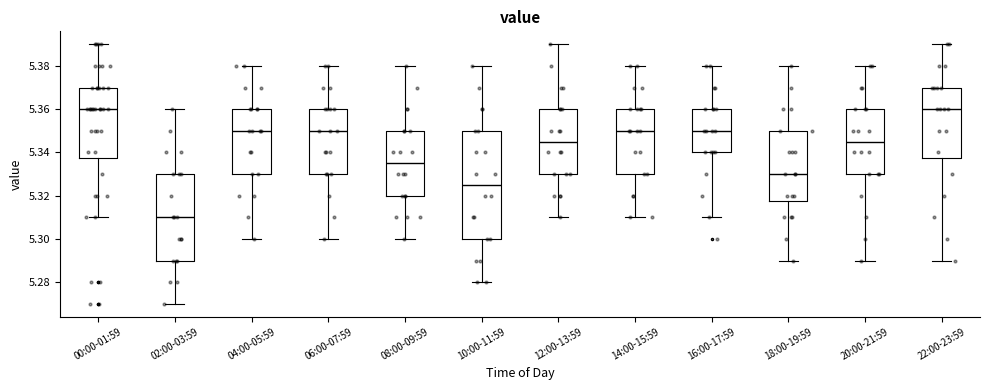

Reading left to right, transcribe this box plot: for each box, give where its median line is, the range the box spans, and where its two whiskers end, as read against the y-axis. The values are not printed on the chart, so give them approximately, as read against the axis.

00:00-01:59: median 5.360, box 5.338 to 5.370, whiskers 5.310 to 5.390
02:00-03:59: median 5.310, box 5.290 to 5.330, whiskers 5.270 to 5.360
04:00-05:59: median 5.350, box 5.330 to 5.360, whiskers 5.300 to 5.380
06:00-07:59: median 5.350, box 5.330 to 5.360, whiskers 5.300 to 5.380
08:00-09:59: median 5.336, box 5.320 to 5.350, whiskers 5.300 to 5.380
10:00-11:59: median 5.326, box 5.300 to 5.350, whiskers 5.280 to 5.380
12:00-13:59: median 5.346, box 5.330 to 5.360, whiskers 5.310 to 5.390
14:00-15:59: median 5.350, box 5.330 to 5.360, whiskers 5.310 to 5.380
16:00-17:59: median 5.350, box 5.340 to 5.360, whiskers 5.310 to 5.380
18:00-19:59: median 5.330, box 5.318 to 5.350, whiskers 5.290 to 5.380
20:00-21:59: median 5.346, box 5.330 to 5.360, whiskers 5.290 to 5.380
22:00-23:59: median 5.360, box 5.338 to 5.370, whiskers 5.290 to 5.390